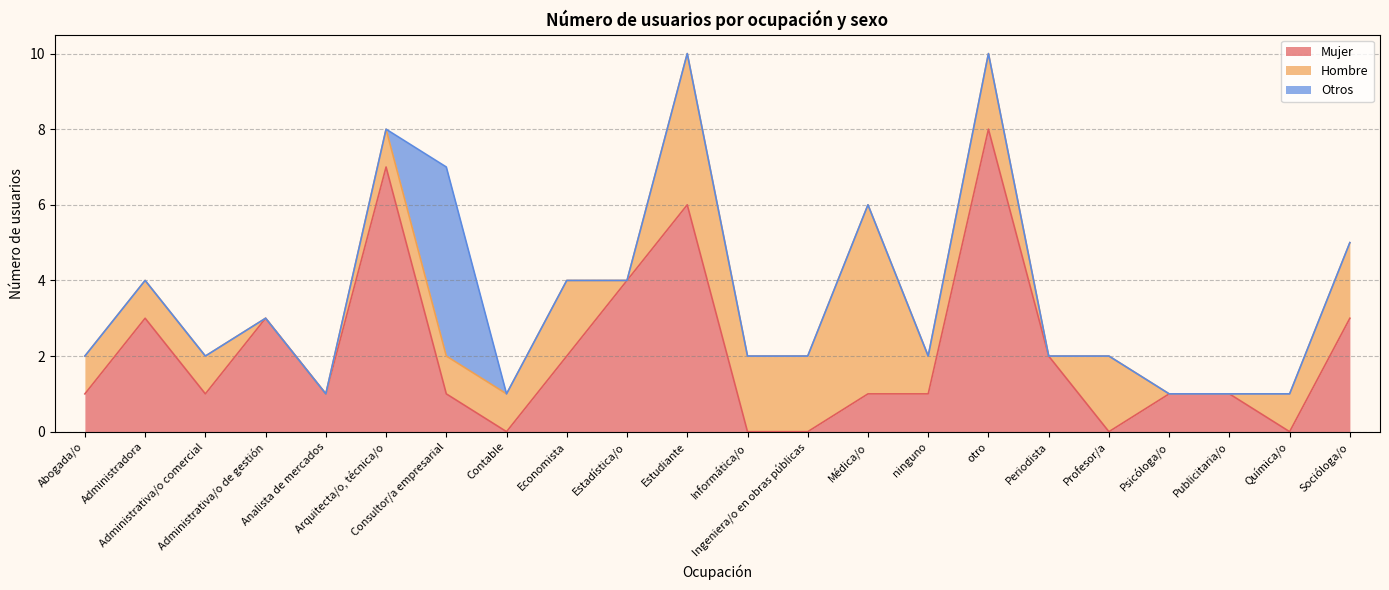

How many values in the Hombre series are below 1?

6